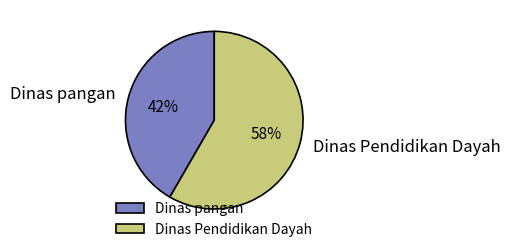

To the nearest percent, what is the combined percentage of Dinas Pendidikan Dayah and Dinas pangan?

100%